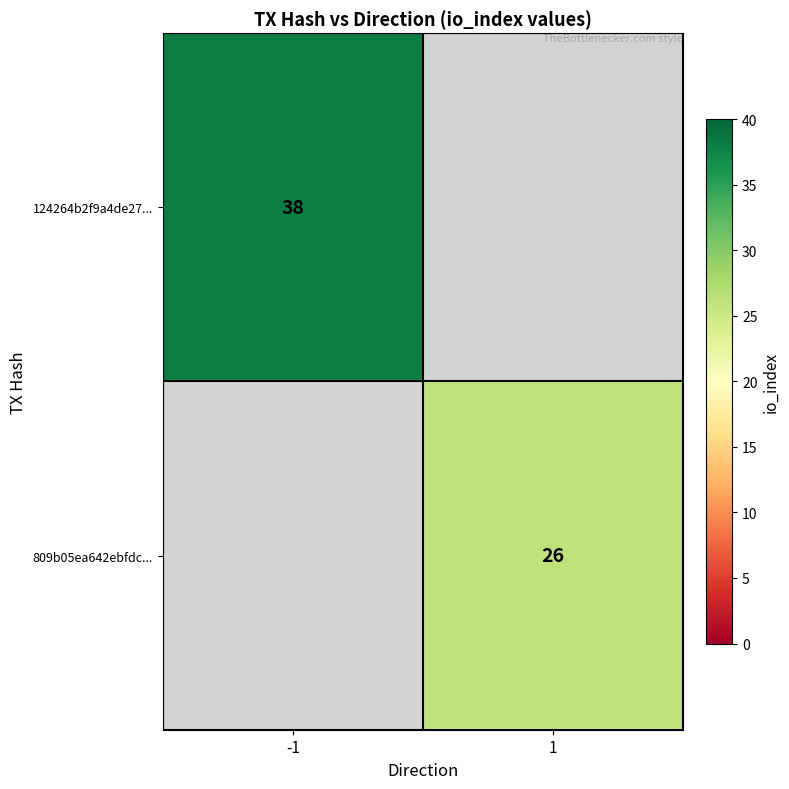

The 809b05ea642ebfdc... series shows 26 at 1. True or false?

True